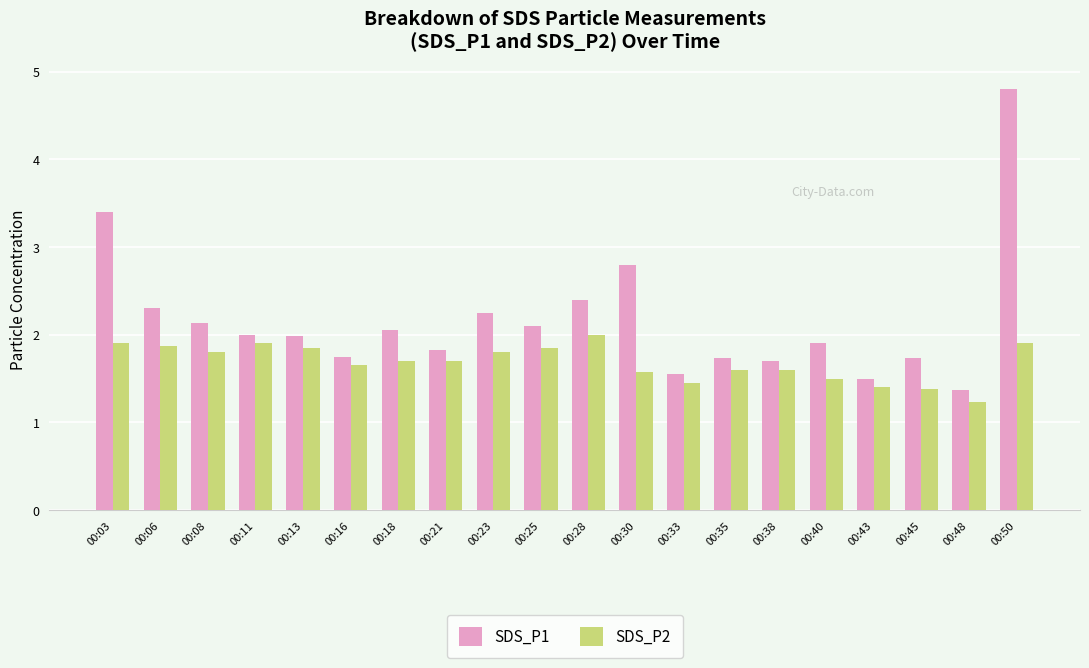

True or false: SDS_P2 has a value of 1.9 at 00:03.

True